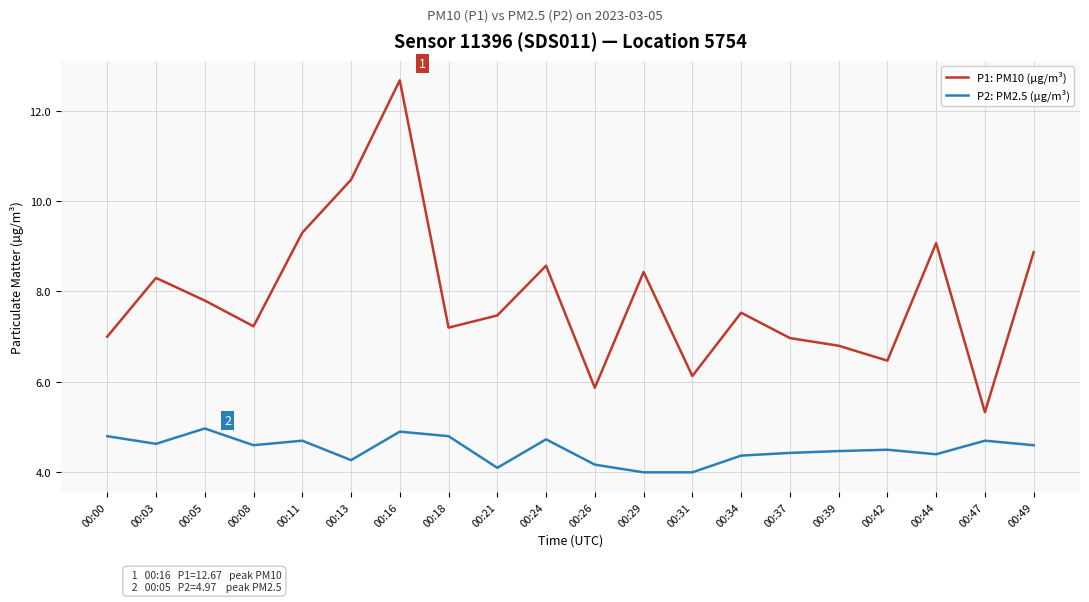

True or false: P1: PM10 (µg/m³) and P2: PM2.5 (µg/m³) cross at least once.

False